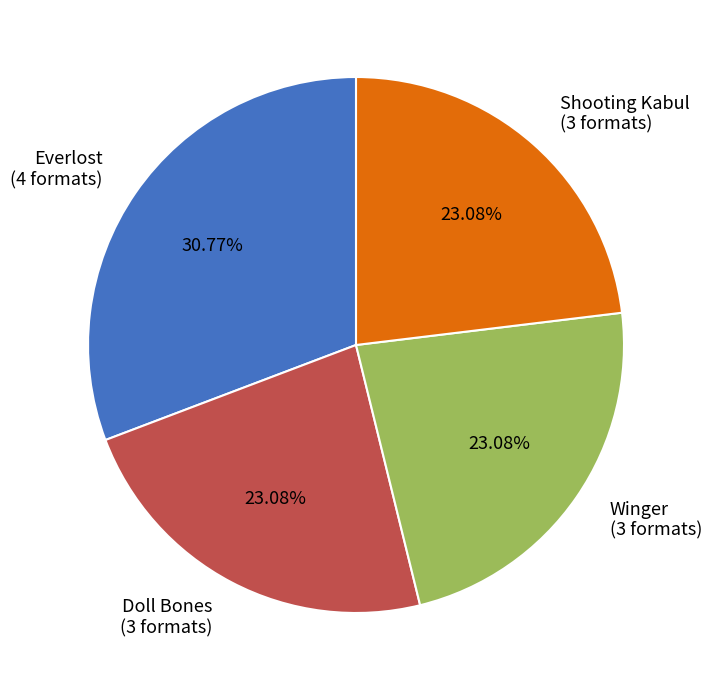

Does any single category account for the majority?

No